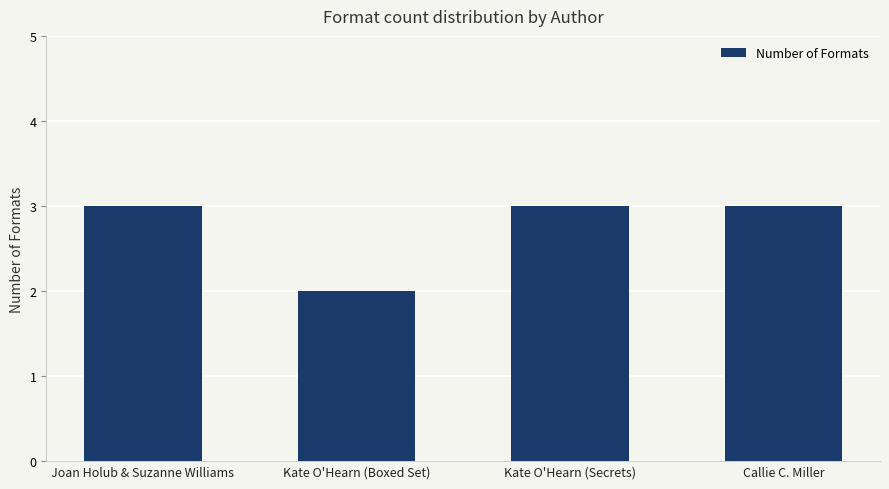

What is the value of the 1st bar from the left?

3